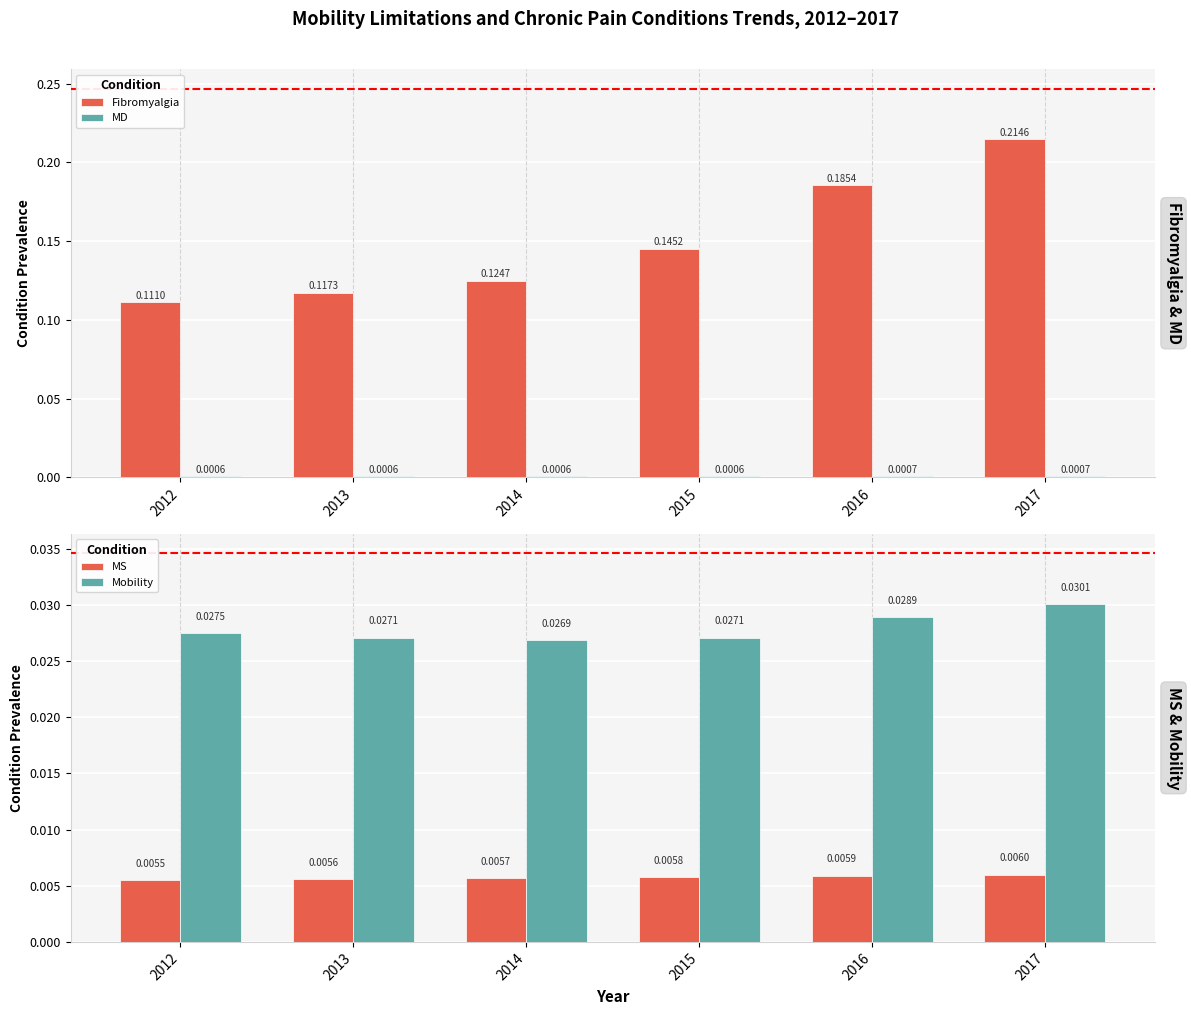

How many groups of bars are there?

6